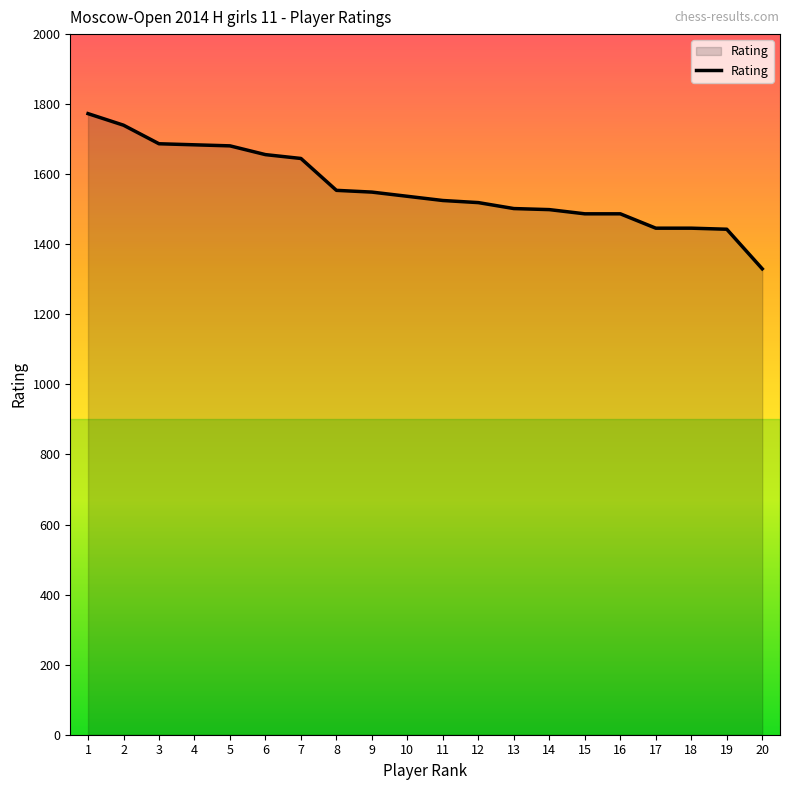

What is the sum of the values at 1 and 5?

3454